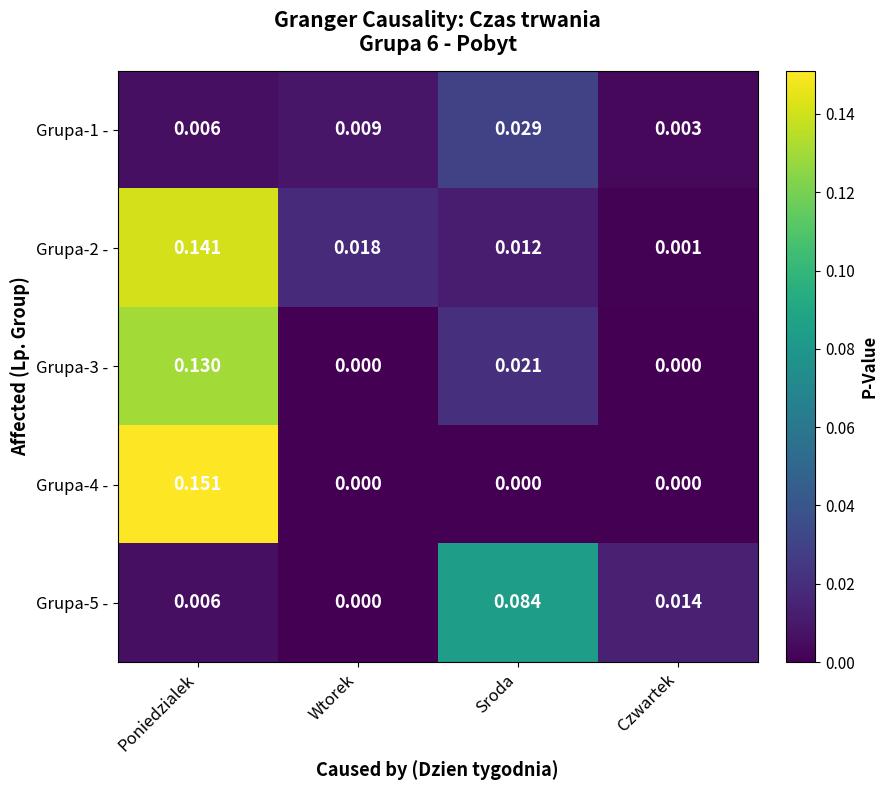

List the series in order of their peak value, lowest first.

Grupa-1 -, Grupa-5 -, Grupa-3 -, Grupa-2 -, Grupa-4 -